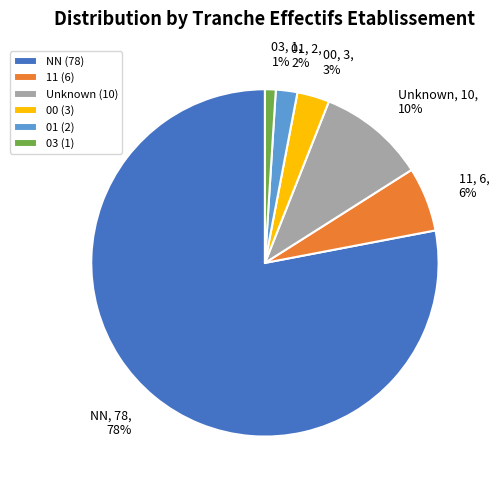

To the nearest percent, what percentage of the pie is NN, 78, 78%?

78%